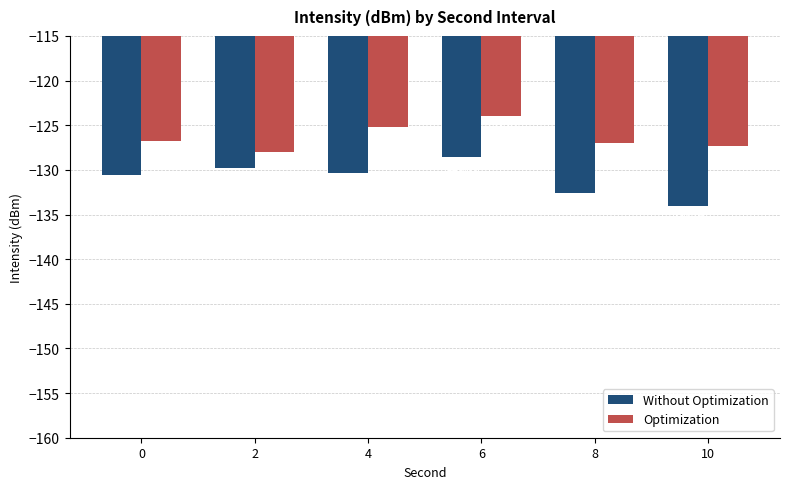

What is the smallest value displayed?

-134.1